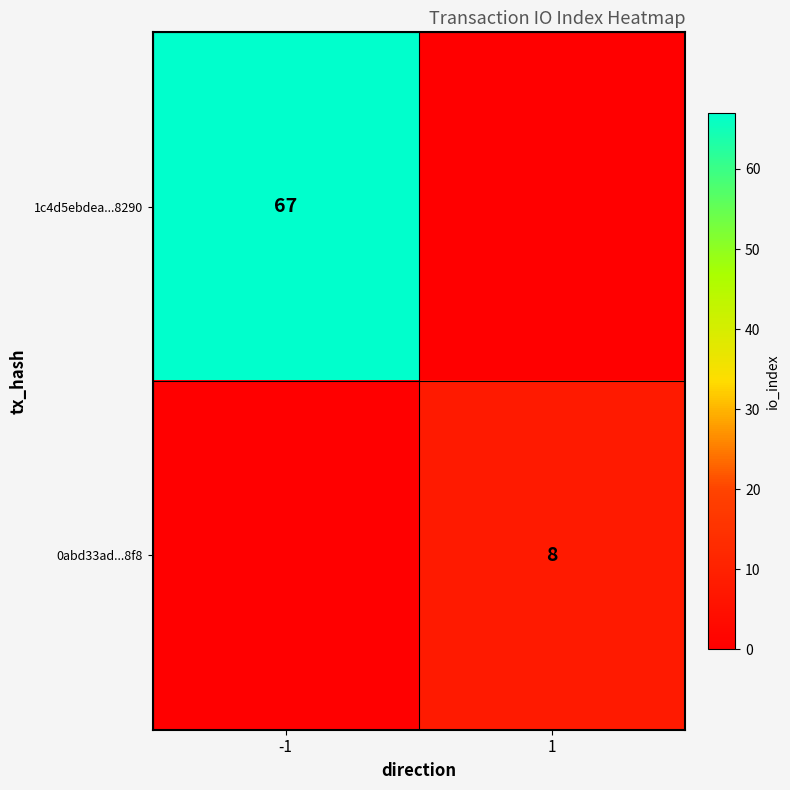

The 0abd33ad...8f8 series shows 8 at 1. True or false?

True